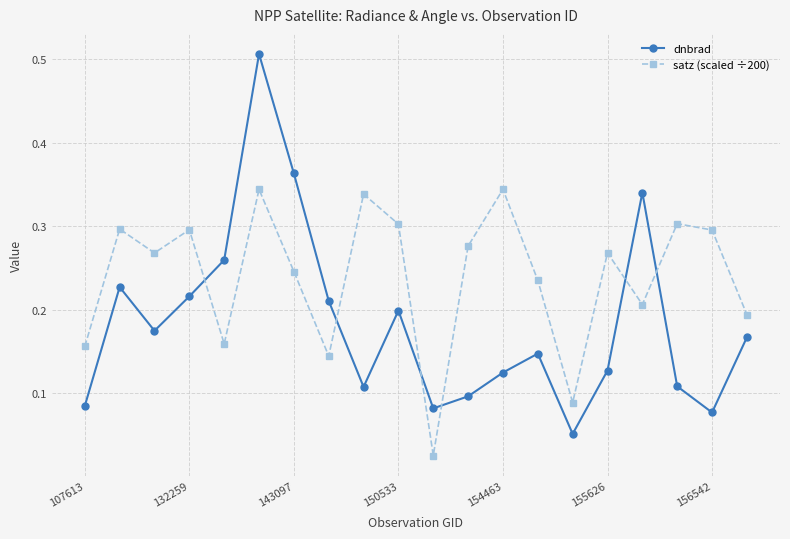

Which series has the widest spread of values?

dnbrad